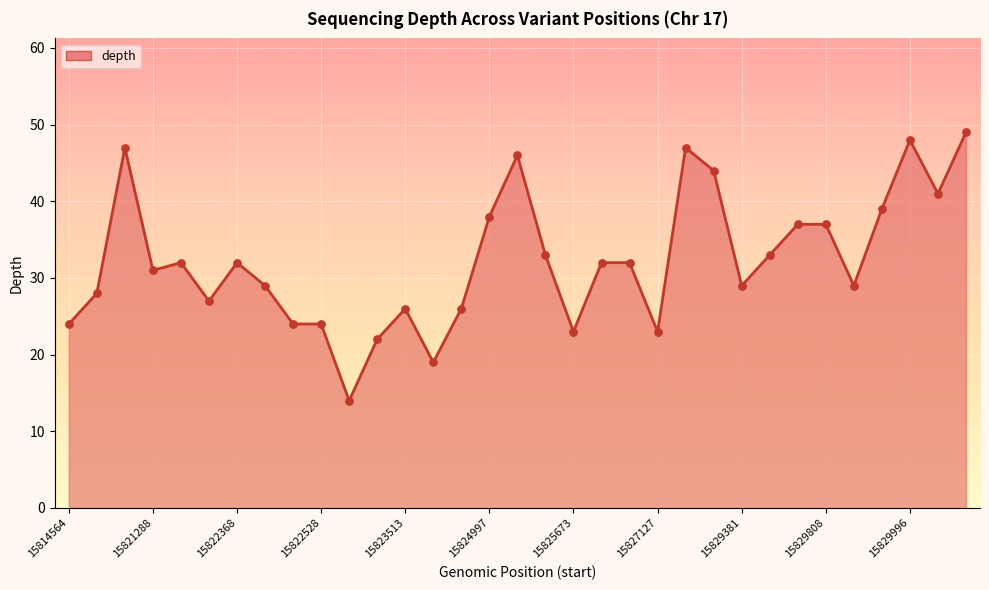

What is the difference between the maximum and minimum values?

35